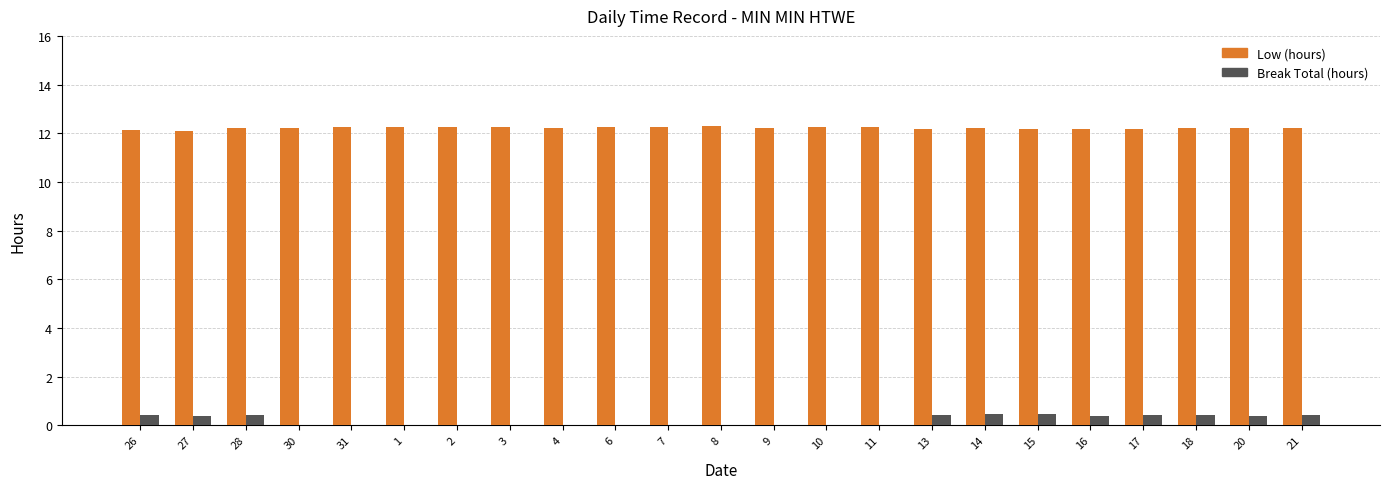

What value does the Low (hours) series have at 31?

12.2